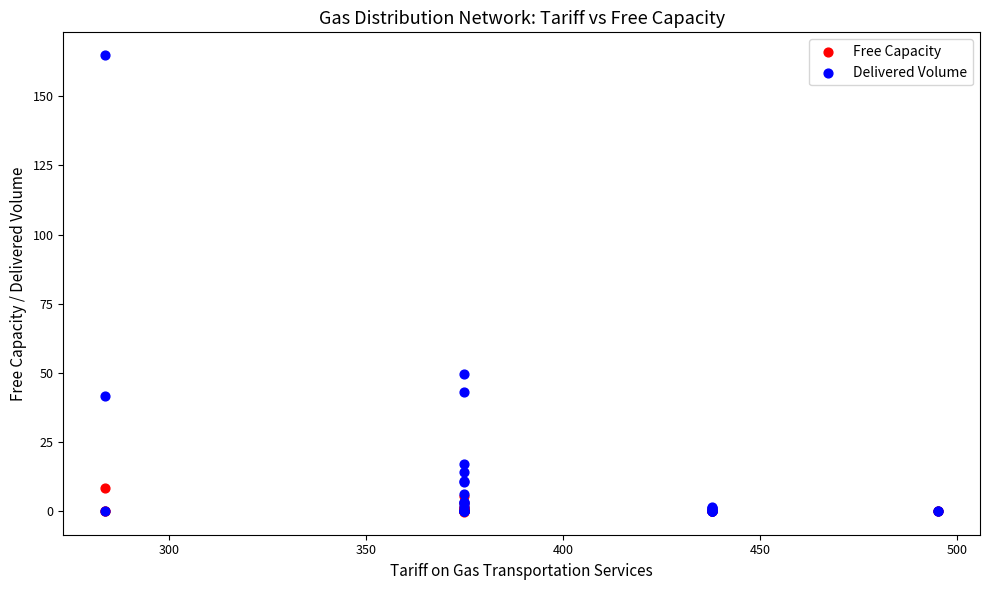

Which series contains the highest Y value?

Delivered Volume